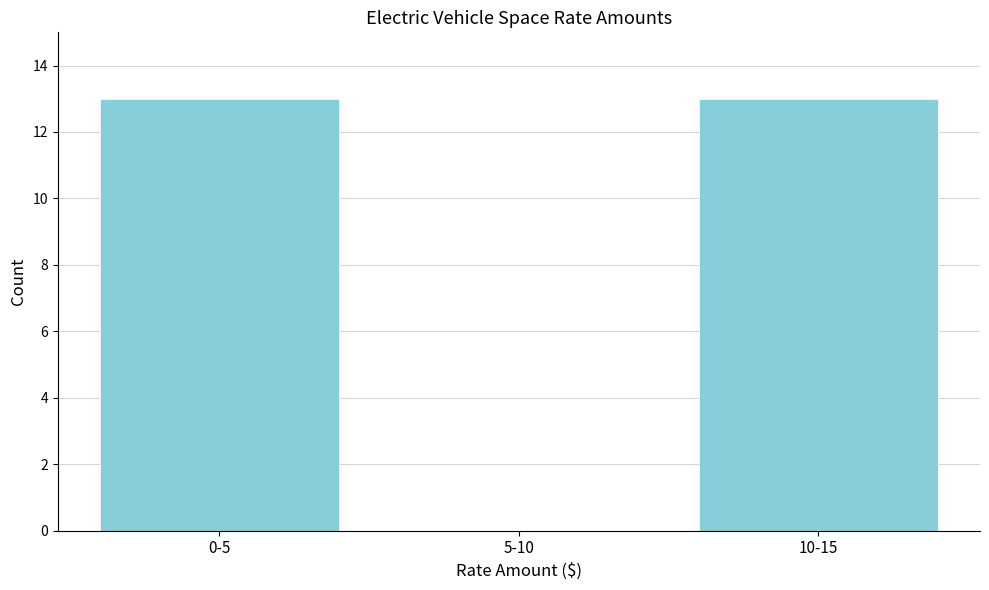

Reading right to left, list all the values displayed in this chart.

10-15=13	5-10=0	0-5=13